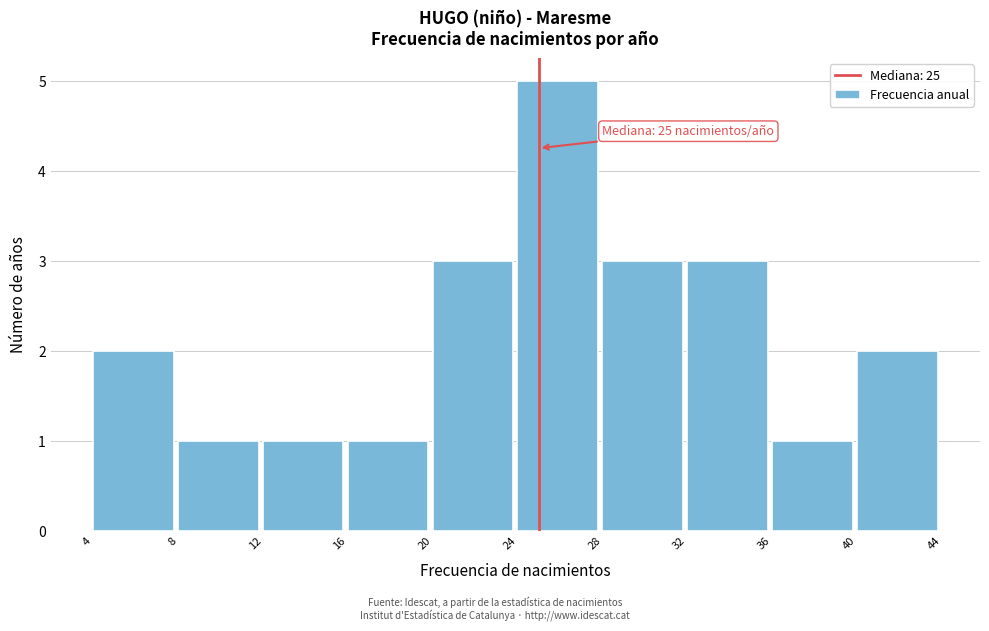

Which range on the x-axis has the tallest bar?

24 to 28